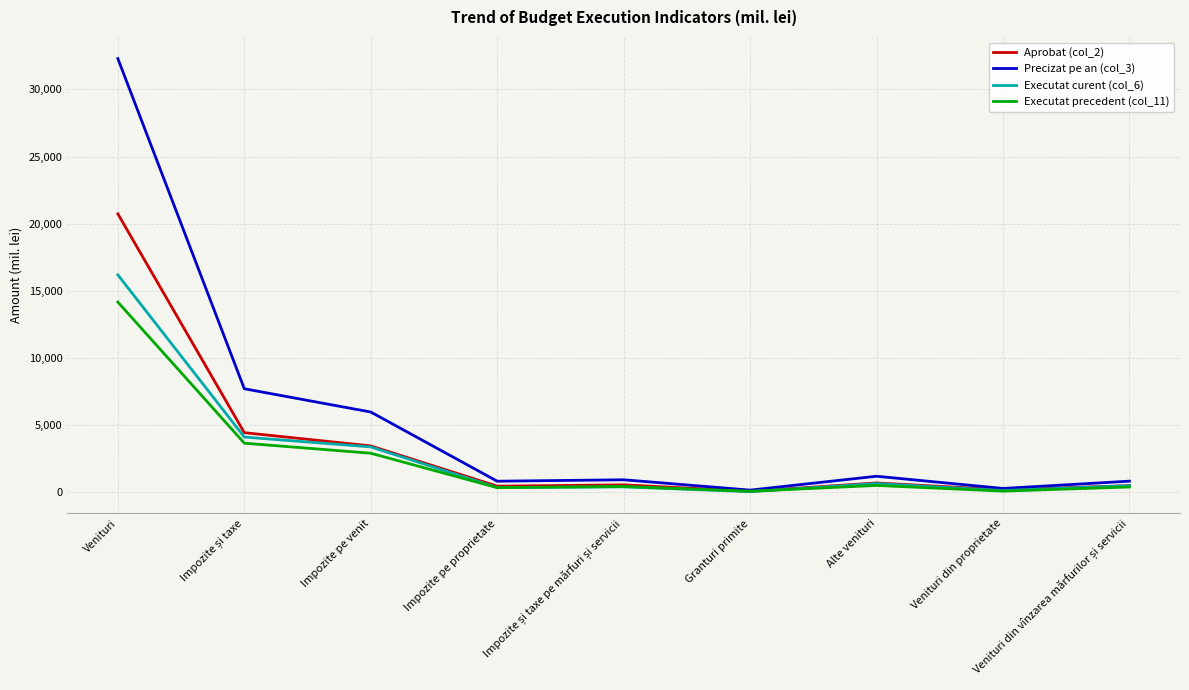

What is the maximum value shown in the chart?

32297.0